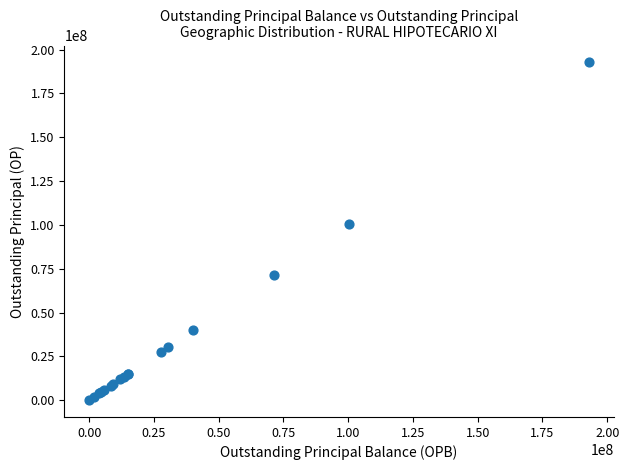

What Y value in the scatter plot is closest to 96397006?

100328831.2